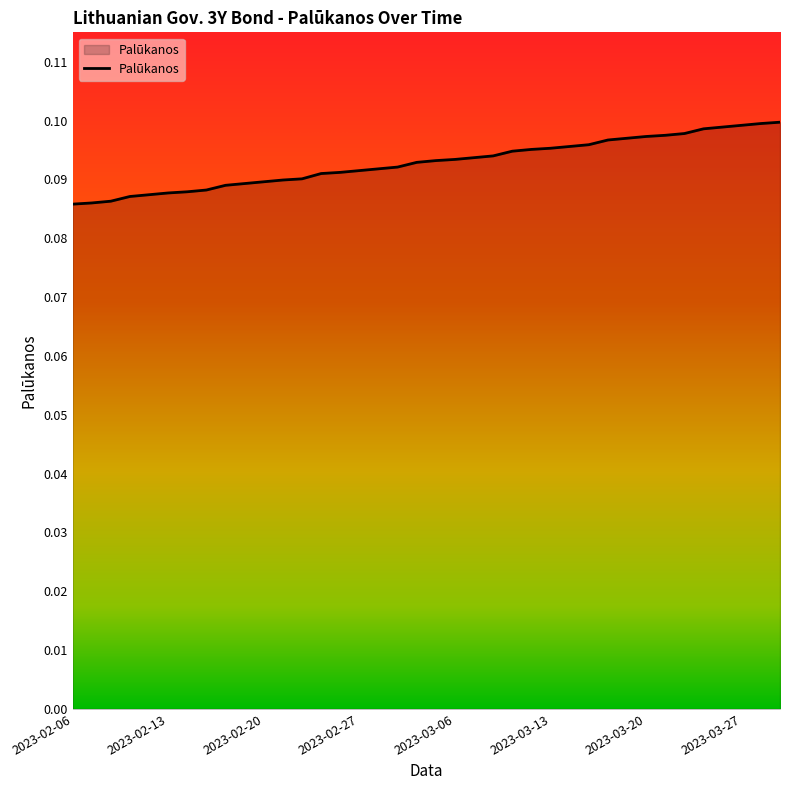

Reading left to right, transcribe all the data shown in this chart.

0.1	0.1	0.1	0.1	0.1	0.1	0.1	0.1	0.1	0.1	0.1	0.1	0.1	0.1	0.1	0.1	0.1	0.1	0.1	0.1	0.1	0.1	0.1	0.1	0.1	0.1	0.1	0.1	0.1	0.1	0.1	0.1	0.1	0.1	0.1	0.1	0.1	0.1